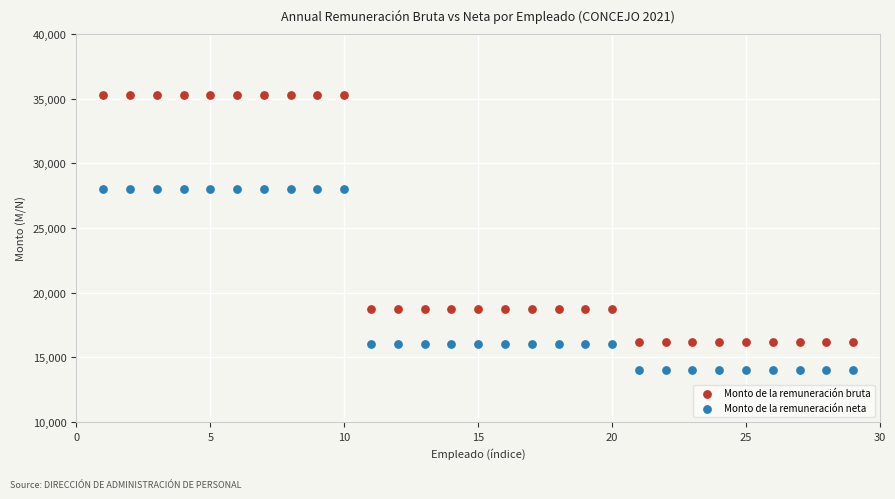

Across all data points, what is the range of X values (max minus min)?

28.0